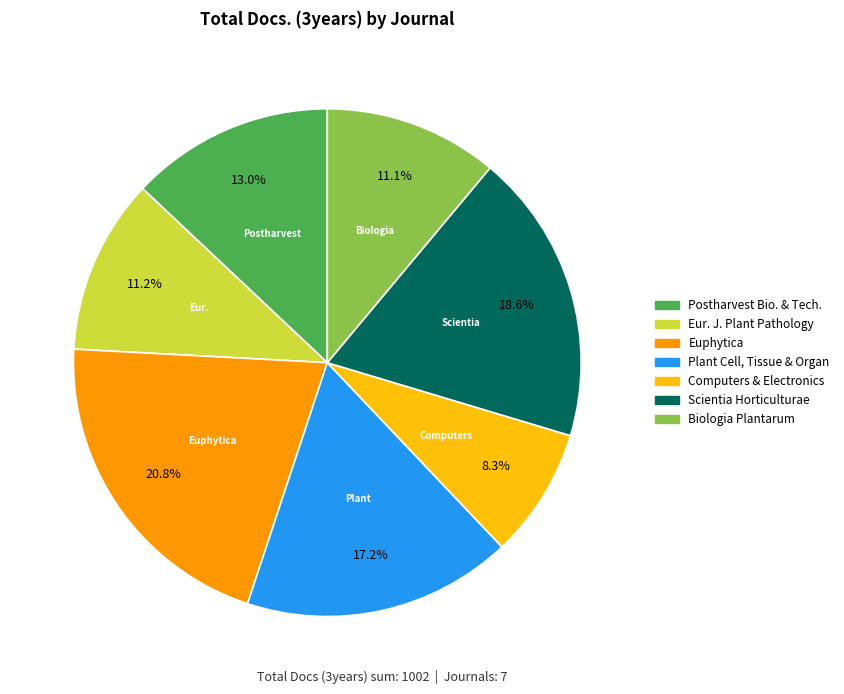

Does any single category account for the majority?

No